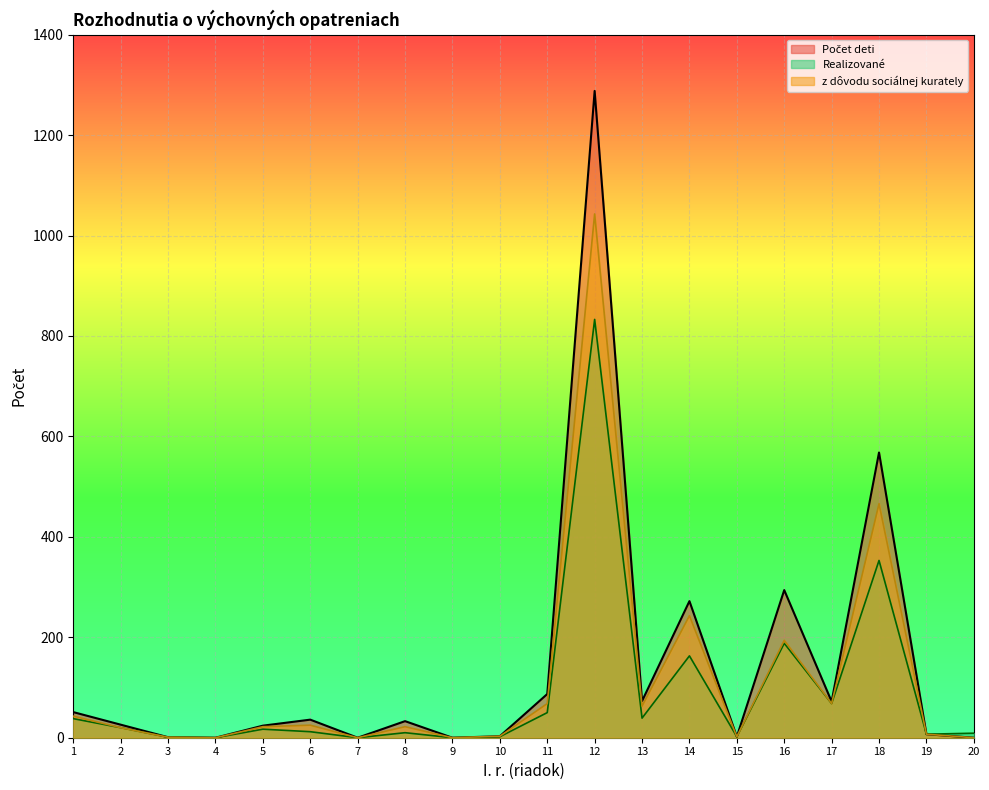

True or false: Počet deti and Realizované cross at least once.

False